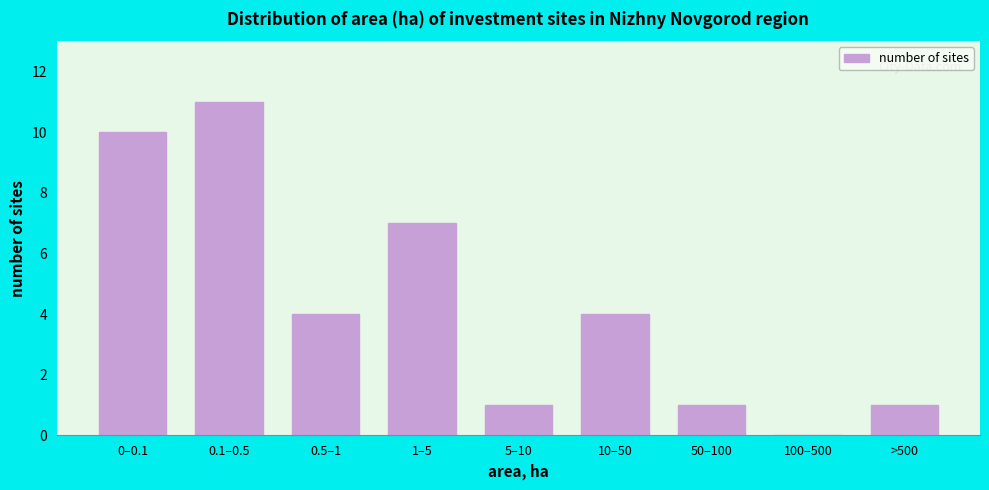

Reading left to right, list all the values displayed in this chart.

0–0.1=10	0.1–0.5=11	0.5–1=4	1–5=7	5–10=1	10–50=4	50–100=1	100–500=0	>500=1